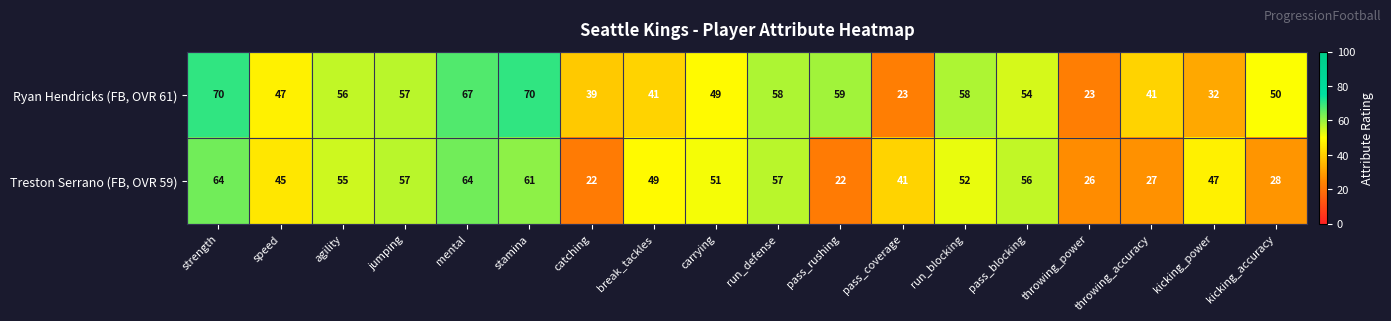

True or false: Treston Serrano (FB, OVR 59) has a value of 57 at jumping.

True